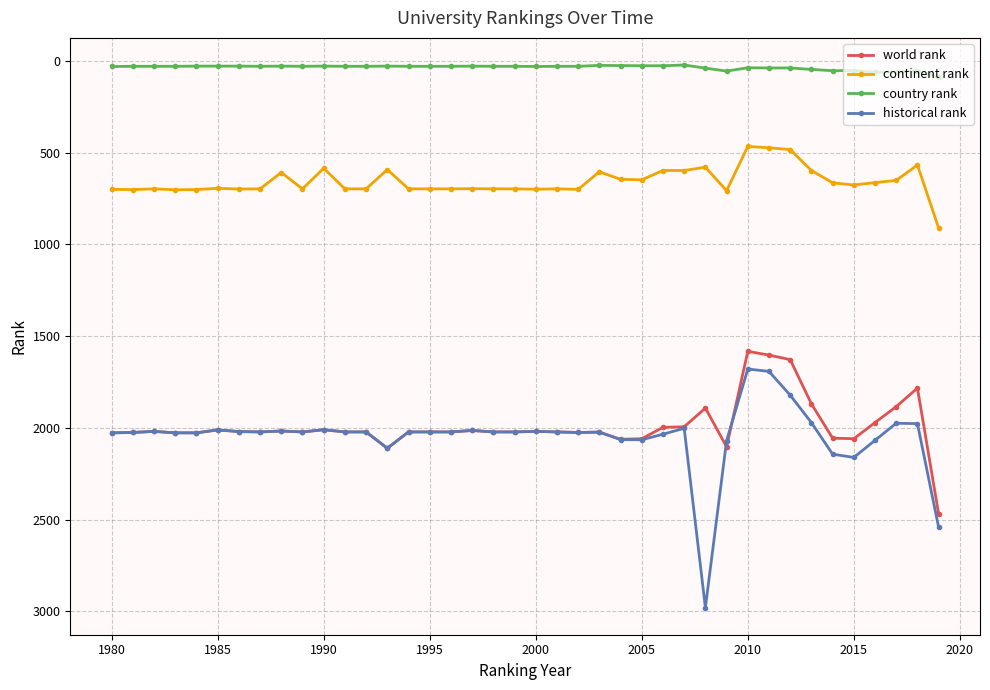

Which series has the widest spread of values?

historical rank